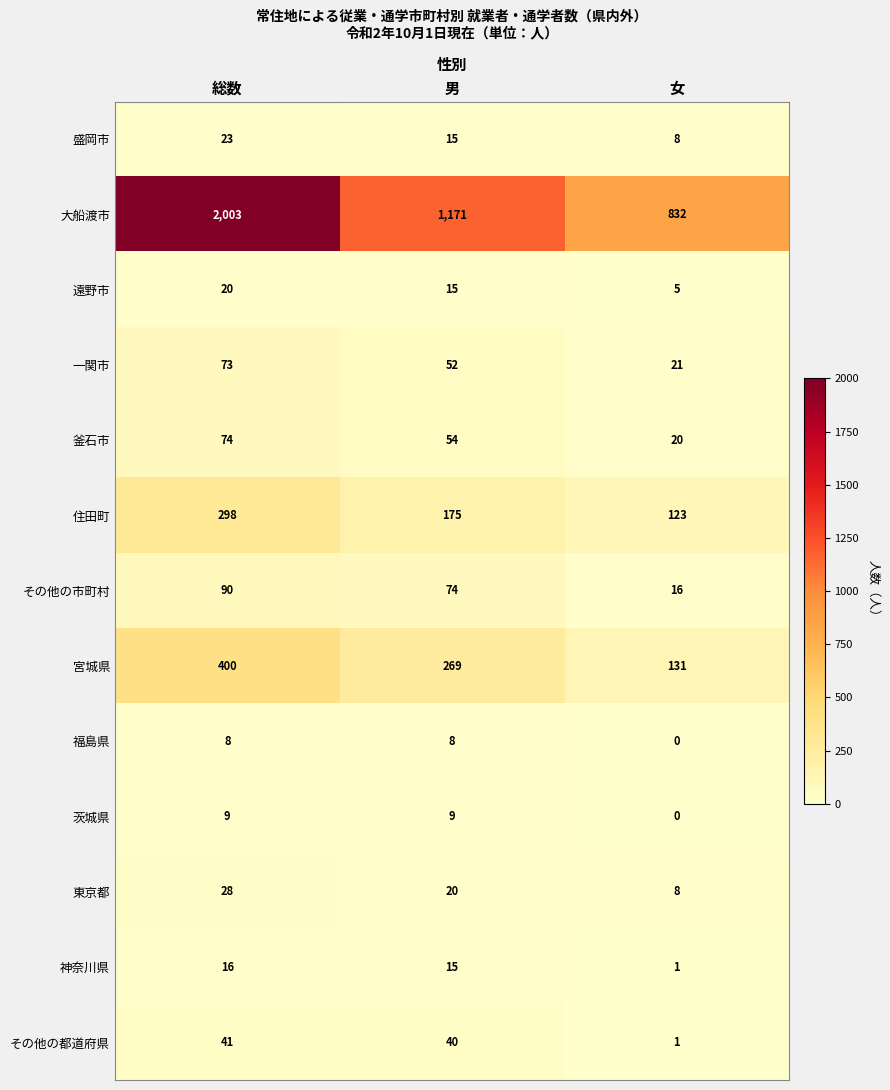

What is the difference between the maximum and minimum values in the その他の市町村 series?

74